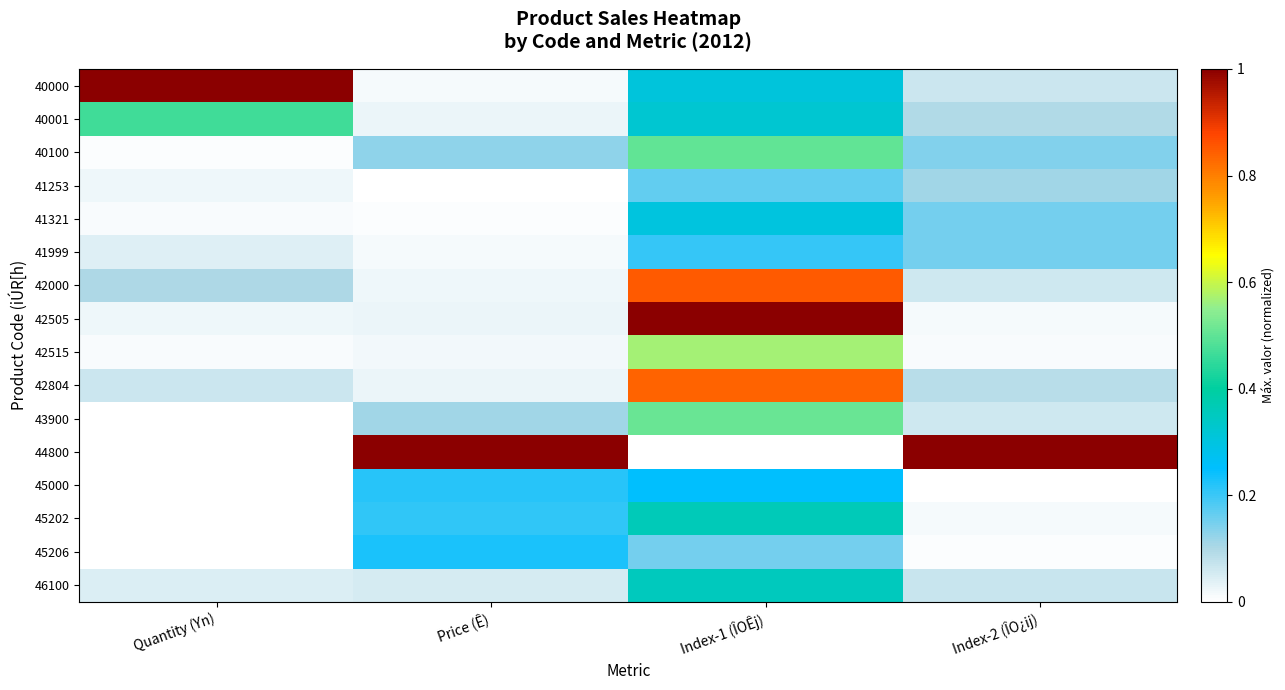

At which category is the sum across all series the highest?

Index-1 (ÎOÊj)